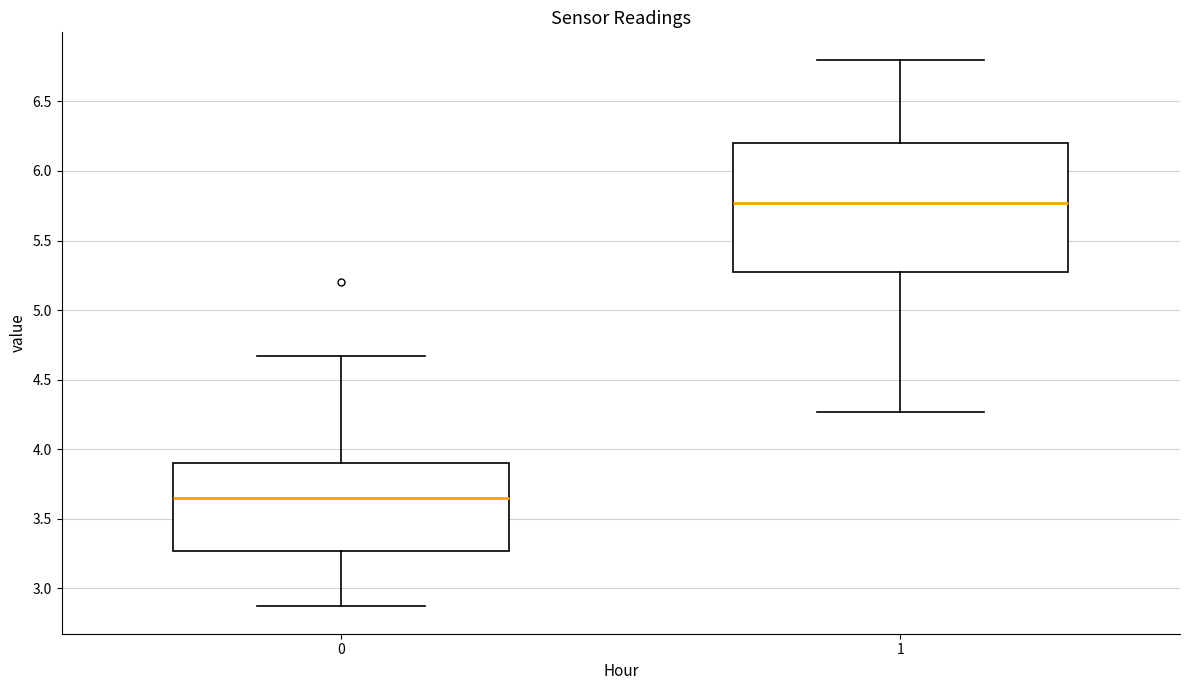

Which box's median line is the highest?

1